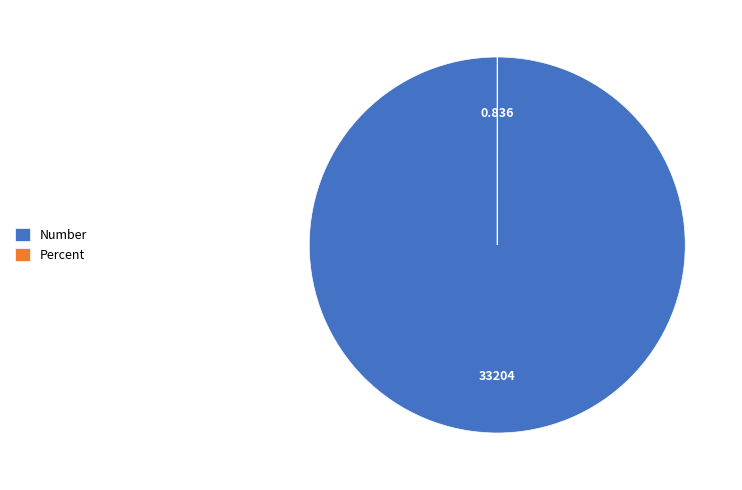

Which category has the biggest portion of the pie?

Number